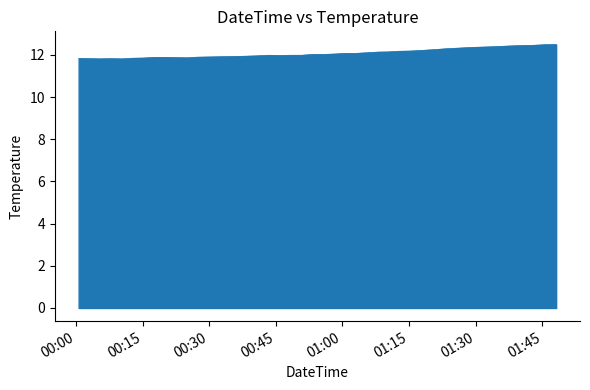

What is the difference between the maximum and minimum values?

0.7